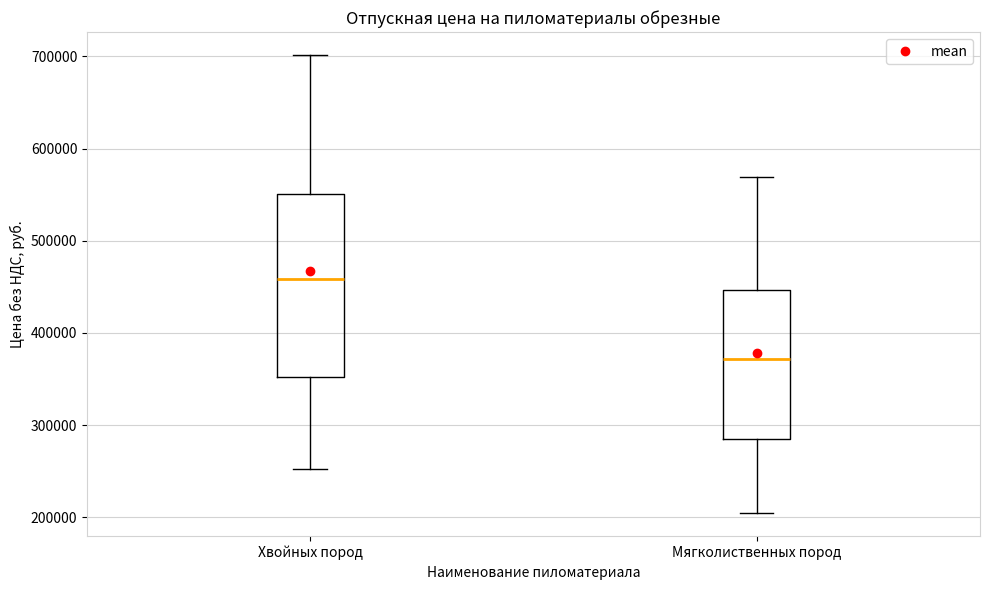

Reading left to right, read every box against the y-axis: the position of its median line, the range the box covers, and the ends of its whiskers. The values are not printed on the chart, so give them approximately, as read against the axis.

Хвойных пород: median 460000, box 350000 to 550000, whiskers 250000 to 700000
Мягколиственных пород: median 370000, box 290000 to 450000, whiskers 200000 to 570000